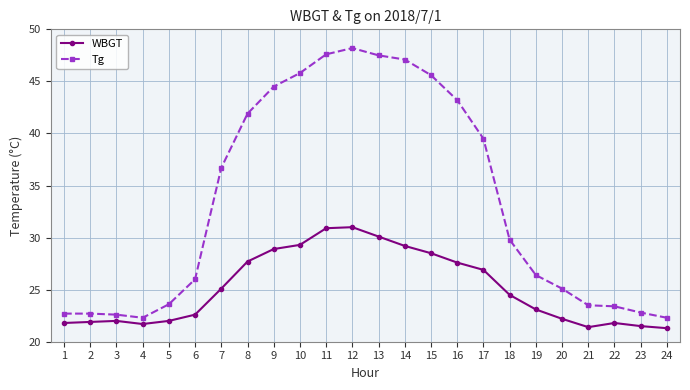

What is the total value across all series at 22?

45.2